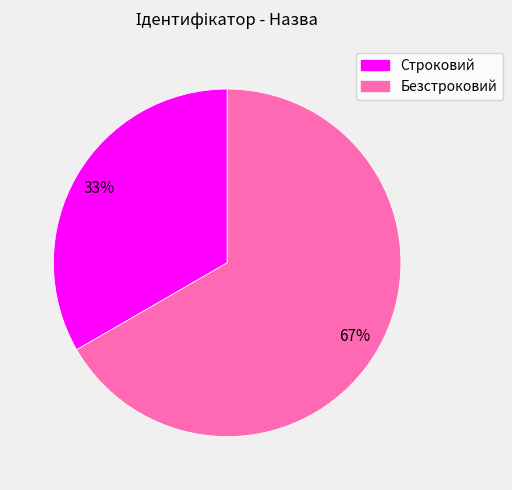

Which category has the smallest portion of the pie?

Строковий